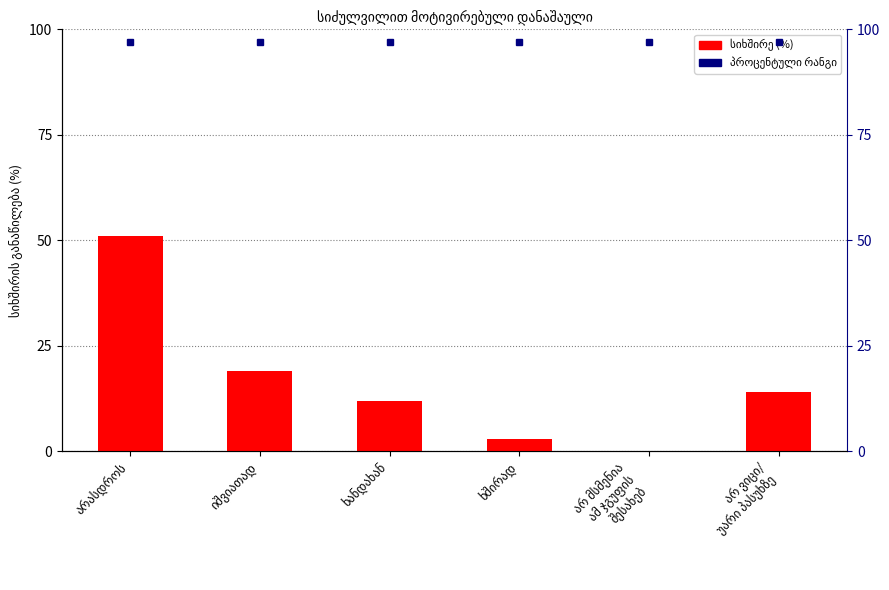

The chart shows a value of 4 at ხანდახან. True or false?

False